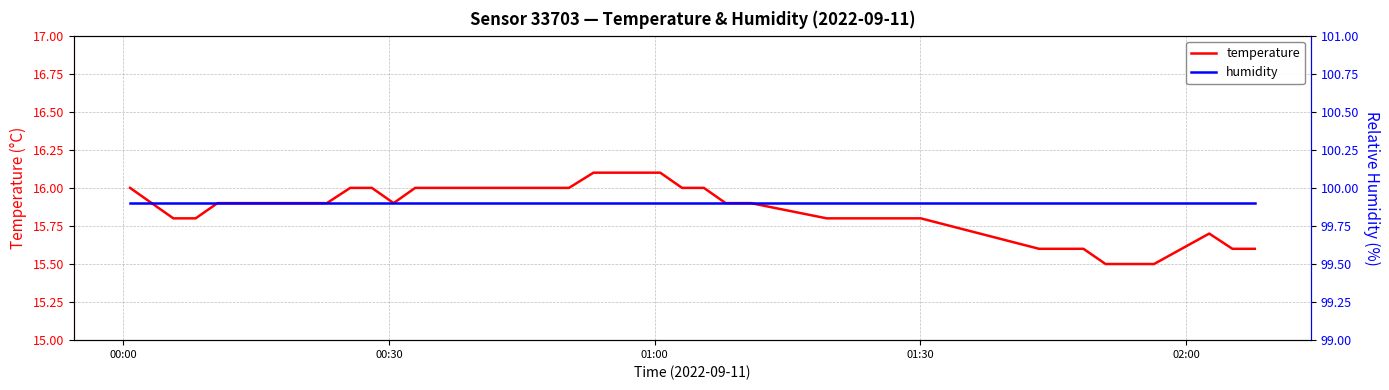

Which series has the largest total across all categories?

humidity